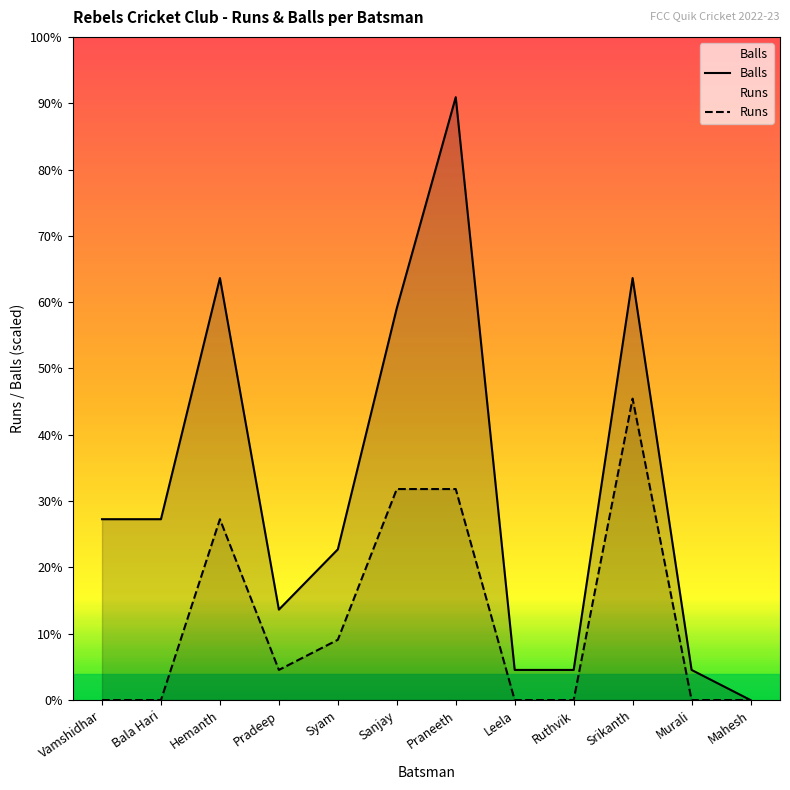

Which category has the highest value in the Balls series?

Praneeth